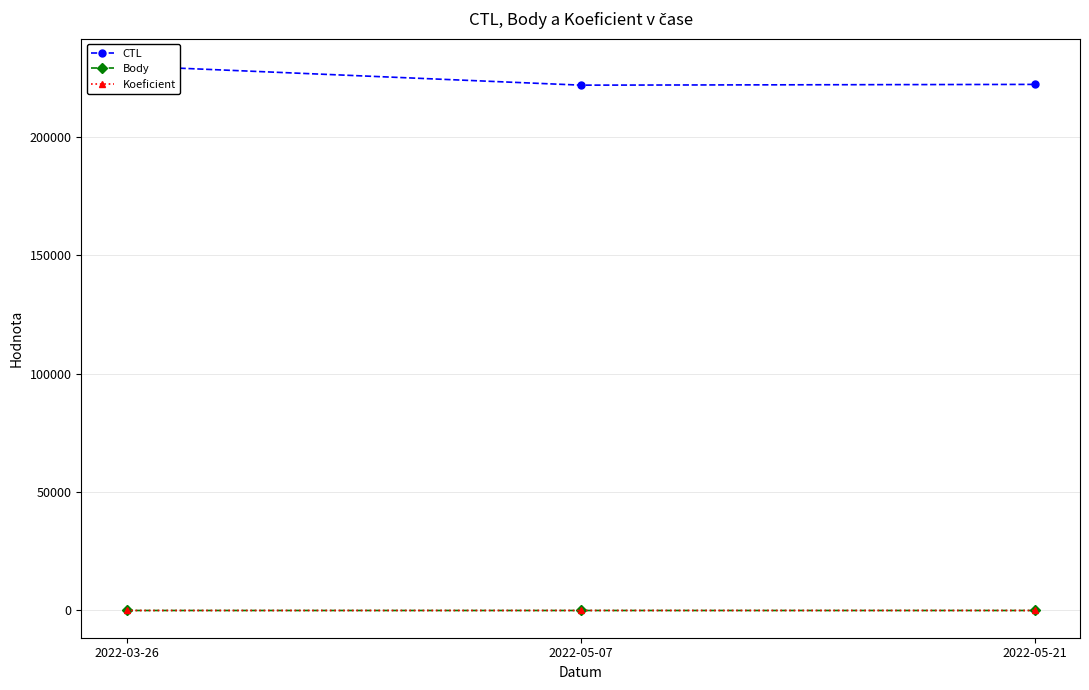

At 2022-05-07, list the series in order from smallest to largest.

Body, Koeficient, CTL